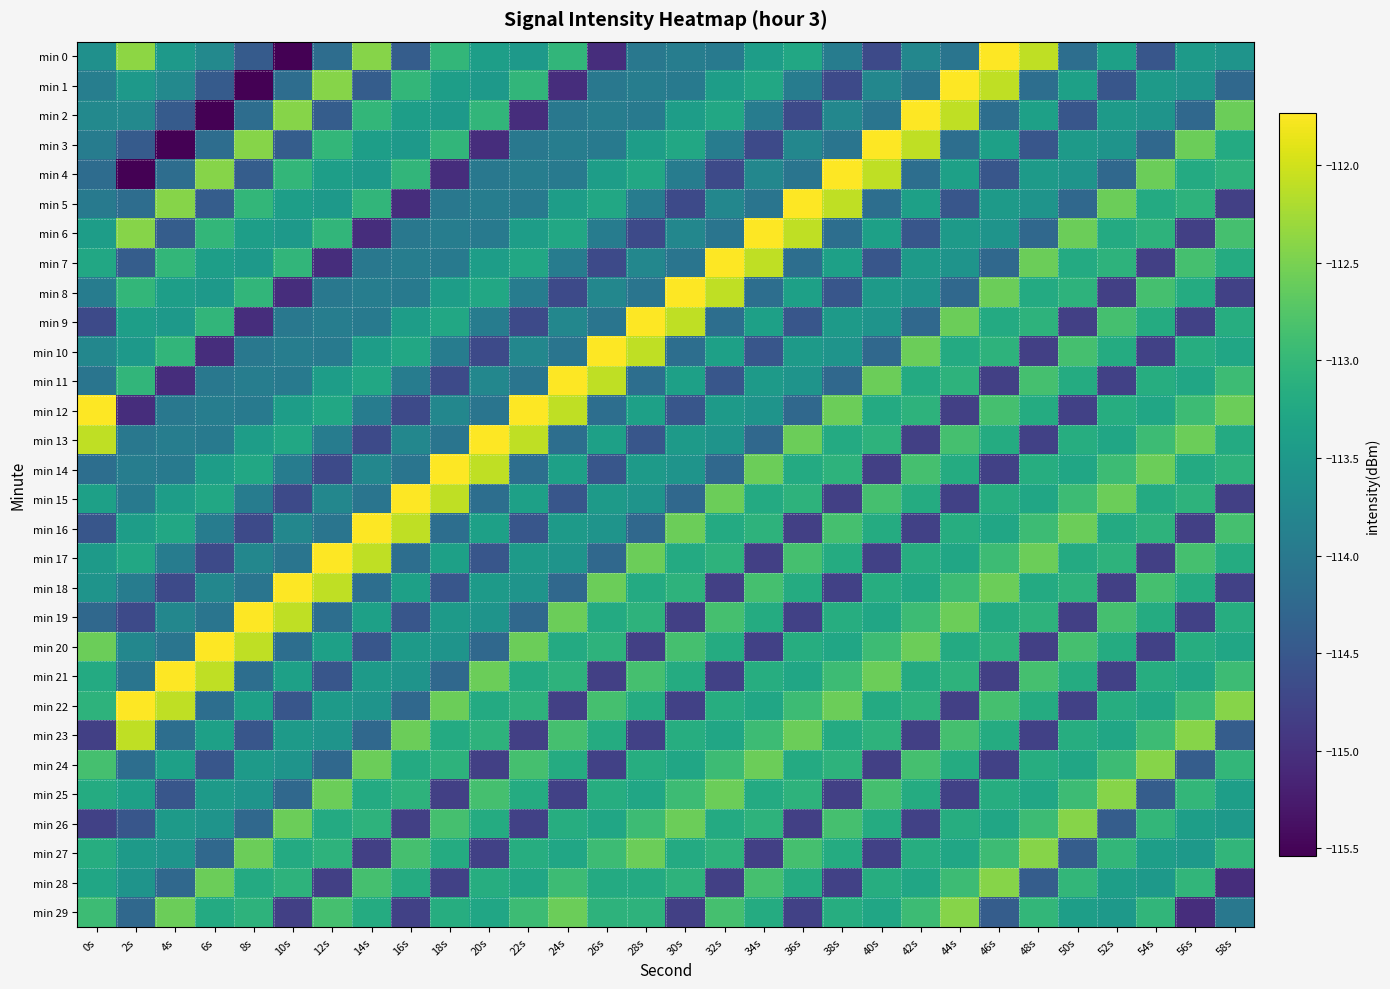

Reading left to right, what are all the values shown in this chart?

min 0: 0s=-113.6	2s=-112.4	4s=-113.5	6s=-113.8	8s=-114.4	10s=-115.5	12s=-114.2	14s=-112.4	16s=-114.4	18s=-113.0	20s=-113.4	22s=-113.5	24s=-113.0	26s=-115.0	28s=-114.0	30s=-113.9	32s=-114.0	34s=-113.4	36s=-113.3	38s=-113.9	40s=-114.7	42s=-113.8	44s=-114.1	46s=-111.7	48s=-112.1	50s=-114.2	52s=-113.4	54s=-114.5	56s=-113.5	58s=-113.6
min 1: 0s=-113.9	2s=-113.5	4s=-113.8	6s=-114.4	8s=-115.5	10s=-114.2	12s=-112.4	14s=-114.4	16s=-113.0	18s=-113.4	20s=-113.5	22s=-113.0	24s=-115.0	26s=-114.0	28s=-113.9	30s=-114.0	32s=-113.4	34s=-113.3	36s=-113.9	38s=-114.7	40s=-113.8	42s=-114.1	44s=-111.7	46s=-112.1	48s=-114.2	50s=-113.4	52s=-114.5	54s=-113.5	56s=-113.6	58s=-114.2
min 2: 0s=-113.8	2s=-113.8	4s=-114.4	6s=-115.5	8s=-114.2	10s=-112.4	12s=-114.4	14s=-113.0	16s=-113.4	18s=-113.5	20s=-113.0	22s=-115.0	24s=-114.0	26s=-113.9	28s=-114.0	30s=-113.4	32s=-113.3	34s=-113.9	36s=-114.7	38s=-113.8	40s=-114.1	42s=-111.7	44s=-112.1	46s=-114.2	48s=-113.4	50s=-114.5	52s=-113.5	54s=-113.6	56s=-114.2	58s=-112.6
min 3: 0s=-113.9	2s=-114.4	4s=-115.5	6s=-114.2	8s=-112.4	10s=-114.4	12s=-113.0	14s=-113.4	16s=-113.5	18s=-113.0	20s=-115.0	22s=-114.0	24s=-113.9	26s=-114.0	28s=-113.4	30s=-113.3	32s=-113.9	34s=-114.7	36s=-113.8	38s=-114.1	40s=-111.7	42s=-112.1	44s=-114.2	46s=-113.4	48s=-114.5	50s=-113.5	52s=-113.6	54s=-114.2	56s=-112.6	58s=-113.2
min 4: 0s=-114.2	2s=-115.5	4s=-114.2	6s=-112.4	8s=-114.4	10s=-113.0	12s=-113.4	14s=-113.5	16s=-113.0	18s=-115.0	20s=-114.0	22s=-113.9	24s=-114.0	26s=-113.4	28s=-113.3	30s=-113.9	32s=-114.7	34s=-113.8	36s=-114.1	38s=-111.7	40s=-112.1	42s=-114.2	44s=-113.4	46s=-114.5	48s=-113.5	50s=-113.6	52s=-114.2	54s=-112.6	56s=-113.2	58s=-113.1
min 5: 0s=-114.0	2s=-114.2	4s=-112.4	6s=-114.4	8s=-113.0	10s=-113.4	12s=-113.5	14s=-113.0	16s=-115.0	18s=-114.0	20s=-113.9	22s=-114.0	24s=-113.4	26s=-113.3	28s=-113.9	30s=-114.7	32s=-113.8	34s=-114.1	36s=-111.7	38s=-112.1	40s=-114.2	42s=-113.4	44s=-114.5	46s=-113.5	48s=-113.6	50s=-114.2	52s=-112.6	54s=-113.2	56s=-113.1	58s=-114.8
min 6: 0s=-113.4	2s=-112.4	4s=-114.4	6s=-113.0	8s=-113.4	10s=-113.5	12s=-113.0	14s=-115.0	16s=-114.0	18s=-113.9	20s=-114.0	22s=-113.4	24s=-113.3	26s=-113.9	28s=-114.7	30s=-113.8	32s=-114.1	34s=-111.7	36s=-112.1	38s=-114.2	40s=-113.4	42s=-114.5	44s=-113.5	46s=-113.6	48s=-114.2	50s=-112.6	52s=-113.2	54s=-113.1	56s=-114.8	58s=-112.9
min 7: 0s=-113.3	2s=-114.4	4s=-113.0	6s=-113.4	8s=-113.5	10s=-113.0	12s=-115.0	14s=-114.0	16s=-113.9	18s=-114.0	20s=-113.4	22s=-113.3	24s=-113.9	26s=-114.7	28s=-113.8	30s=-114.1	32s=-111.7	34s=-112.1	36s=-114.2	38s=-113.4	40s=-114.5	42s=-113.5	44s=-113.6	46s=-114.2	48s=-112.6	50s=-113.2	52s=-113.1	54s=-114.8	56s=-112.9	58s=-113.2
min 8: 0s=-113.9	2s=-113.0	4s=-113.4	6s=-113.5	8s=-113.0	10s=-115.0	12s=-114.0	14s=-113.9	16s=-114.0	18s=-113.4	20s=-113.3	22s=-113.9	24s=-114.7	26s=-113.8	28s=-114.1	30s=-111.7	32s=-112.1	34s=-114.2	36s=-113.4	38s=-114.5	40s=-113.5	42s=-113.6	44s=-114.2	46s=-112.6	48s=-113.2	50s=-113.1	52s=-114.8	54s=-112.9	56s=-113.2	58s=-114.8
min 9: 0s=-114.7	2s=-113.4	4s=-113.5	6s=-113.0	8s=-115.0	10s=-114.0	12s=-113.9	14s=-114.0	16s=-113.4	18s=-113.3	20s=-113.9	22s=-114.7	24s=-113.8	26s=-114.1	28s=-111.7	30s=-112.1	32s=-114.2	34s=-113.4	36s=-114.5	38s=-113.5	40s=-113.6	42s=-114.2	44s=-112.6	46s=-113.2	48s=-113.1	50s=-114.8	52s=-112.9	54s=-113.2	56s=-114.8	58s=-113.2
min 10: 0s=-113.8	2s=-113.5	4s=-113.0	6s=-115.0	8s=-114.0	10s=-113.9	12s=-114.0	14s=-113.4	16s=-113.3	18s=-113.9	20s=-114.7	22s=-113.8	24s=-114.1	26s=-111.7	28s=-112.1	30s=-114.2	32s=-113.4	34s=-114.5	36s=-113.5	38s=-113.6	40s=-114.2	42s=-112.6	44s=-113.2	46s=-113.1	48s=-114.8	50s=-112.9	52s=-113.2	54s=-114.8	56s=-113.2	58s=-113.3
min 11: 0s=-114.1	2s=-113.0	4s=-115.0	6s=-114.0	8s=-113.9	10s=-114.0	12s=-113.4	14s=-113.3	16s=-113.9	18s=-114.7	20s=-113.8	22s=-114.1	24s=-111.7	26s=-112.1	28s=-114.2	30s=-113.4	32s=-114.5	34s=-113.5	36s=-113.6	38s=-114.2	40s=-112.6	42s=-113.2	44s=-113.1	46s=-114.8	48s=-112.9	50s=-113.2	52s=-114.8	54s=-113.2	56s=-113.3	58s=-112.9
min 12: 0s=-111.7	2s=-115.0	4s=-114.0	6s=-113.9	8s=-114.0	10s=-113.4	12s=-113.3	14s=-113.9	16s=-114.7	18s=-113.8	20s=-114.1	22s=-111.7	24s=-112.1	26s=-114.2	28s=-113.4	30s=-114.5	32s=-113.5	34s=-113.6	36s=-114.2	38s=-112.6	40s=-113.2	42s=-113.1	44s=-114.8	46s=-112.9	48s=-113.2	50s=-114.8	52s=-113.2	54s=-113.3	56s=-112.9	58s=-112.6
min 13: 0s=-112.1	2s=-114.0	4s=-113.9	6s=-114.0	8s=-113.4	10s=-113.3	12s=-113.9	14s=-114.7	16s=-113.8	18s=-114.1	20s=-111.7	22s=-112.1	24s=-114.2	26s=-113.4	28s=-114.5	30s=-113.5	32s=-113.6	34s=-114.2	36s=-112.6	38s=-113.2	40s=-113.1	42s=-114.8	44s=-112.9	46s=-113.2	48s=-114.8	50s=-113.2	52s=-113.3	54s=-112.9	56s=-112.6	58s=-113.2
min 14: 0s=-114.2	2s=-113.9	4s=-114.0	6s=-113.4	8s=-113.3	10s=-113.9	12s=-114.7	14s=-113.8	16s=-114.1	18s=-111.7	20s=-112.1	22s=-114.2	24s=-113.4	26s=-114.5	28s=-113.5	30s=-113.6	32s=-114.2	34s=-112.6	36s=-113.2	38s=-113.1	40s=-114.8	42s=-112.9	44s=-113.2	46s=-114.8	48s=-113.2	50s=-113.3	52s=-112.9	54s=-112.6	56s=-113.2	58s=-113.1
min 15: 0s=-113.4	2s=-114.0	4s=-113.4	6s=-113.3	8s=-113.9	10s=-114.7	12s=-113.8	14s=-114.1	16s=-111.7	18s=-112.1	20s=-114.2	22s=-113.4	24s=-114.5	26s=-113.5	28s=-113.6	30s=-114.2	32s=-112.6	34s=-113.2	36s=-113.1	38s=-114.8	40s=-112.9	42s=-113.2	44s=-114.8	46s=-113.2	48s=-113.3	50s=-112.9	52s=-112.6	54s=-113.2	56s=-113.1	58s=-114.8
min 16: 0s=-114.5	2s=-113.4	4s=-113.3	6s=-113.9	8s=-114.7	10s=-113.8	12s=-114.1	14s=-111.7	16s=-112.1	18s=-114.2	20s=-113.4	22s=-114.5	24s=-113.5	26s=-113.6	28s=-114.2	30s=-112.6	32s=-113.2	34s=-113.1	36s=-114.8	38s=-112.9	40s=-113.2	42s=-114.8	44s=-113.2	46s=-113.3	48s=-112.9	50s=-112.6	52s=-113.2	54s=-113.1	56s=-114.8	58s=-112.9
min 17: 0s=-113.5	2s=-113.3	4s=-113.9	6s=-114.7	8s=-113.8	10s=-114.1	12s=-111.7	14s=-112.1	16s=-114.2	18s=-113.4	20s=-114.5	22s=-113.5	24s=-113.6	26s=-114.2	28s=-112.6	30s=-113.2	32s=-113.1	34s=-114.8	36s=-112.9	38s=-113.2	40s=-114.8	42s=-113.2	44s=-113.3	46s=-112.9	48s=-112.6	50s=-113.2	52s=-113.1	54s=-114.8	56s=-112.9	58s=-113.2
min 18: 0s=-113.6	2s=-113.9	4s=-114.7	6s=-113.8	8s=-114.1	10s=-111.7	12s=-112.1	14s=-114.2	16s=-113.4	18s=-114.5	20s=-113.5	22s=-113.6	24s=-114.2	26s=-112.6	28s=-113.2	30s=-113.1	32s=-114.8	34s=-112.9	36s=-113.2	38s=-114.8	40s=-113.2	42s=-113.3	44s=-112.9	46s=-112.6	48s=-113.2	50s=-113.1	52s=-114.8	54s=-112.9	56s=-113.2	58s=-114.8
min 19: 0s=-114.2	2s=-114.7	4s=-113.8	6s=-114.1	8s=-111.7	10s=-112.1	12s=-114.2	14s=-113.4	16s=-114.5	18s=-113.5	20s=-113.6	22s=-114.2	24s=-112.6	26s=-113.2	28s=-113.1	30s=-114.8	32s=-112.9	34s=-113.2	36s=-114.8	38s=-113.2	40s=-113.3	42s=-112.9	44s=-112.6	46s=-113.2	48s=-113.1	50s=-114.8	52s=-112.9	54s=-113.2	56s=-114.8	58s=-113.2
min 20: 0s=-112.6	2s=-113.8	4s=-114.1	6s=-111.7	8s=-112.1	10s=-114.2	12s=-113.4	14s=-114.5	16s=-113.5	18s=-113.6	20s=-114.2	22s=-112.6	24s=-113.2	26s=-113.1	28s=-114.8	30s=-112.9	32s=-113.2	34s=-114.8	36s=-113.2	38s=-113.3	40s=-112.9	42s=-112.6	44s=-113.2	46s=-113.1	48s=-114.8	50s=-112.9	52s=-113.2	54s=-114.8	56s=-113.2	58s=-113.3
min 21: 0s=-113.2	2s=-114.1	4s=-111.7	6s=-112.1	8s=-114.2	10s=-113.4	12s=-114.5	14s=-113.5	16s=-113.6	18s=-114.2	20s=-112.6	22s=-113.2	24s=-113.1	26s=-114.8	28s=-112.9	30s=-113.2	32s=-114.8	34s=-113.2	36s=-113.3	38s=-112.9	40s=-112.6	42s=-113.2	44s=-113.1	46s=-114.8	48s=-112.9	50s=-113.2	52s=-114.8	54s=-113.2	56s=-113.3	58s=-112.9
min 22: 0s=-113.1	2s=-111.7	4s=-112.1	6s=-114.2	8s=-113.4	10s=-114.5	12s=-113.5	14s=-113.6	16s=-114.2	18s=-112.6	20s=-113.2	22s=-113.1	24s=-114.8	26s=-112.9	28s=-113.2	30s=-114.8	32s=-113.2	34s=-113.3	36s=-112.9	38s=-112.6	40s=-113.2	42s=-113.1	44s=-114.8	46s=-112.9	48s=-113.2	50s=-114.8	52s=-113.2	54s=-113.3	56s=-112.9	58s=-112.4
min 23: 0s=-114.8	2s=-112.1	4s=-114.2	6s=-113.4	8s=-114.5	10s=-113.5	12s=-113.6	14s=-114.2	16s=-112.6	18s=-113.2	20s=-113.1	22s=-114.8	24s=-112.9	26s=-113.2	28s=-114.8	30s=-113.2	32s=-113.3	34s=-112.9	36s=-112.6	38s=-113.2	40s=-113.1	42s=-114.8	44s=-112.9	46s=-113.2	48s=-114.8	50s=-113.2	52s=-113.3	54s=-112.9	56s=-112.4	58s=-114.4
min 24: 0s=-112.9	2s=-114.2	4s=-113.4	6s=-114.5	8s=-113.5	10s=-113.6	12s=-114.2	14s=-112.6	16s=-113.2	18s=-113.1	20s=-114.8	22s=-112.9	24s=-113.2	26s=-114.8	28s=-113.2	30s=-113.3	32s=-112.9	34s=-112.6	36s=-113.2	38s=-113.1	40s=-114.8	42s=-112.9	44s=-113.2	46s=-114.8	48s=-113.2	50s=-113.3	52s=-112.9	54s=-112.4	56s=-114.4	58s=-113.0
min 25: 0s=-113.2	2s=-113.4	4s=-114.5	6s=-113.5	8s=-113.6	10s=-114.2	12s=-112.6	14s=-113.2	16s=-113.1	18s=-114.8	20s=-112.9	22s=-113.2	24s=-114.8	26s=-113.2	28s=-113.3	30s=-112.9	32s=-112.6	34s=-113.2	36s=-113.1	38s=-114.8	40s=-112.9	42s=-113.2	44s=-114.8	46s=-113.2	48s=-113.3	50s=-112.9	52s=-112.4	54s=-114.4	56s=-113.0	58s=-113.4
min 26: 0s=-114.8	2s=-114.5	4s=-113.5	6s=-113.6	8s=-114.2	10s=-112.6	12s=-113.2	14s=-113.1	16s=-114.8	18s=-112.9	20s=-113.2	22s=-114.8	24s=-113.2	26s=-113.3	28s=-112.9	30s=-112.6	32s=-113.2	34s=-113.1	36s=-114.8	38s=-112.9	40s=-113.2	42s=-114.8	44s=-113.2	46s=-113.3	48s=-112.9	50s=-112.4	52s=-114.4	54s=-113.0	56s=-113.4	58s=-113.5
min 27: 0s=-113.2	2s=-113.5	4s=-113.6	6s=-114.2	8s=-112.6	10s=-113.2	12s=-113.1	14s=-114.8	16s=-112.9	18s=-113.2	20s=-114.8	22s=-113.2	24s=-113.3	26s=-112.9	28s=-112.6	30s=-113.2	32s=-113.1	34s=-114.8	36s=-112.9	38s=-113.2	40s=-114.8	42s=-113.2	44s=-113.3	46s=-112.9	48s=-112.4	50s=-114.4	52s=-113.0	54s=-113.4	56s=-113.5	58s=-113.0
min 28: 0s=-113.3	2s=-113.6	4s=-114.2	6s=-112.6	8s=-113.2	10s=-113.1	12s=-114.8	14s=-112.9	16s=-113.2	18s=-114.8	20s=-113.2	22s=-113.3	24s=-112.9	26s=-113.2	28s=-113.2	30s=-113.1	32s=-114.8	34s=-112.9	36s=-113.2	38s=-114.8	40s=-113.2	42s=-113.3	44s=-112.9	46s=-112.4	48s=-114.4	50s=-113.0	52s=-113.4	54s=-113.5	56s=-113.0	58s=-115.0
min 29: 0s=-112.9	2s=-114.2	4s=-112.6	6s=-113.2	8s=-113.1	10s=-114.8	12s=-112.9	14s=-113.2	16s=-114.8	18s=-113.2	20s=-113.3	22s=-112.9	24s=-112.6	26s=-113.1	28s=-113.1	30s=-114.8	32s=-112.9	34s=-113.2	36s=-114.8	38s=-113.2	40s=-113.3	42s=-112.9	44s=-112.4	46s=-114.4	48s=-113.0	50s=-113.4	52s=-113.5	54s=-113.0	56s=-115.0	58s=-114.0